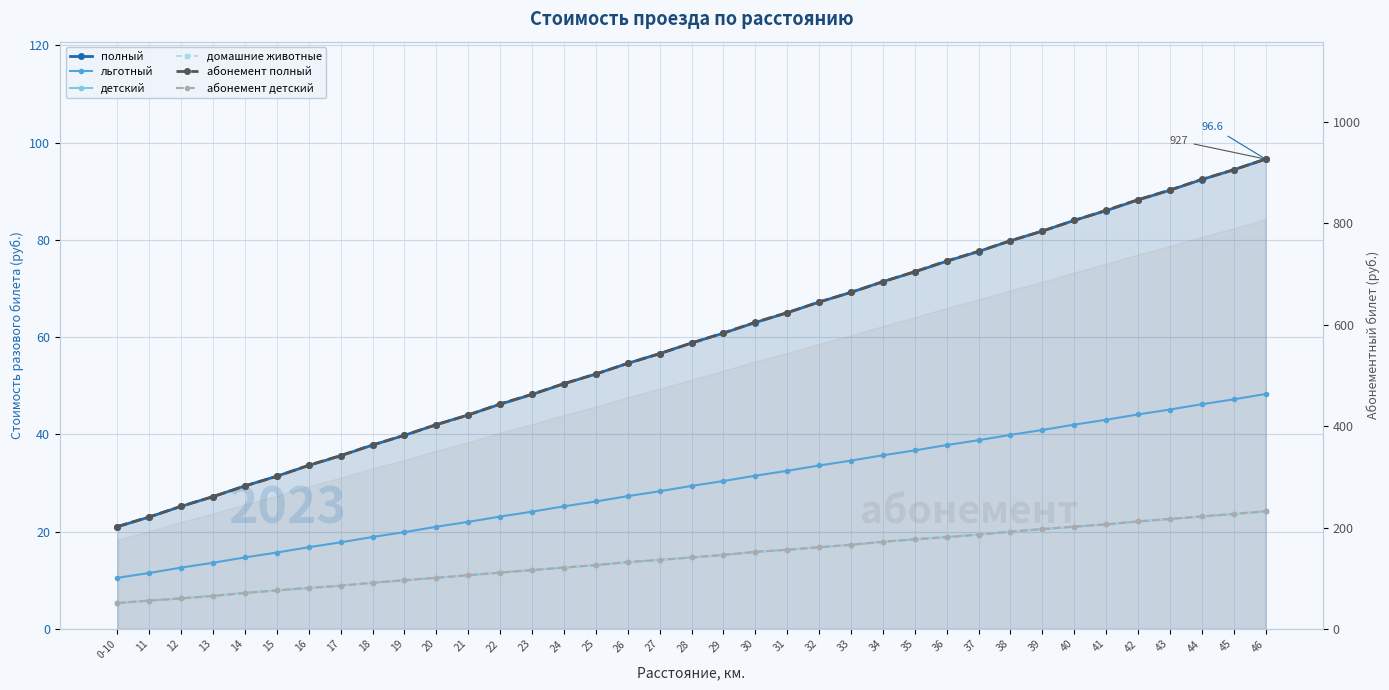

Between 46 and 32, which is larger?

46